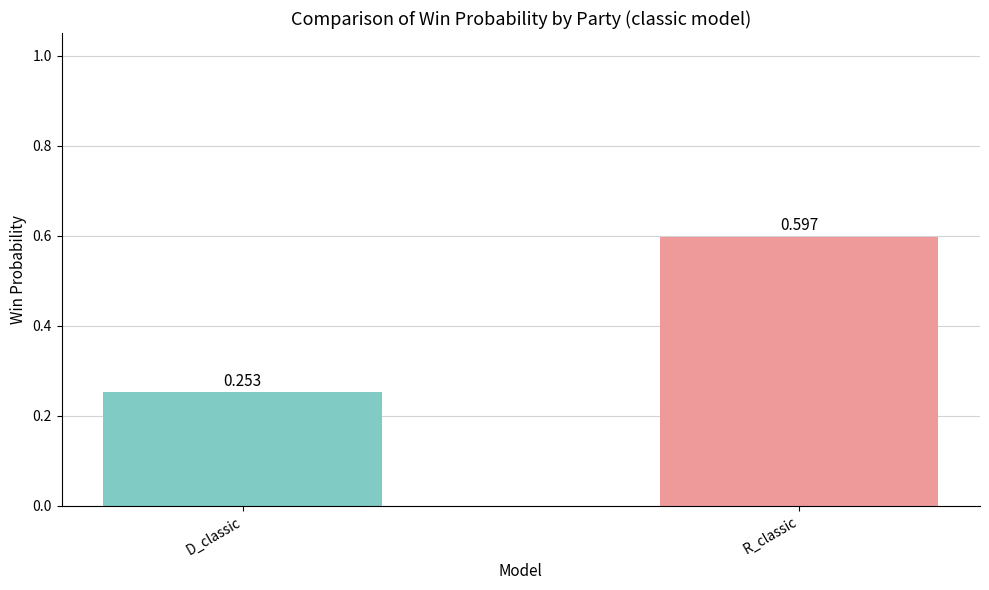

What is the label of the 2nd bar from the left?

R_classic